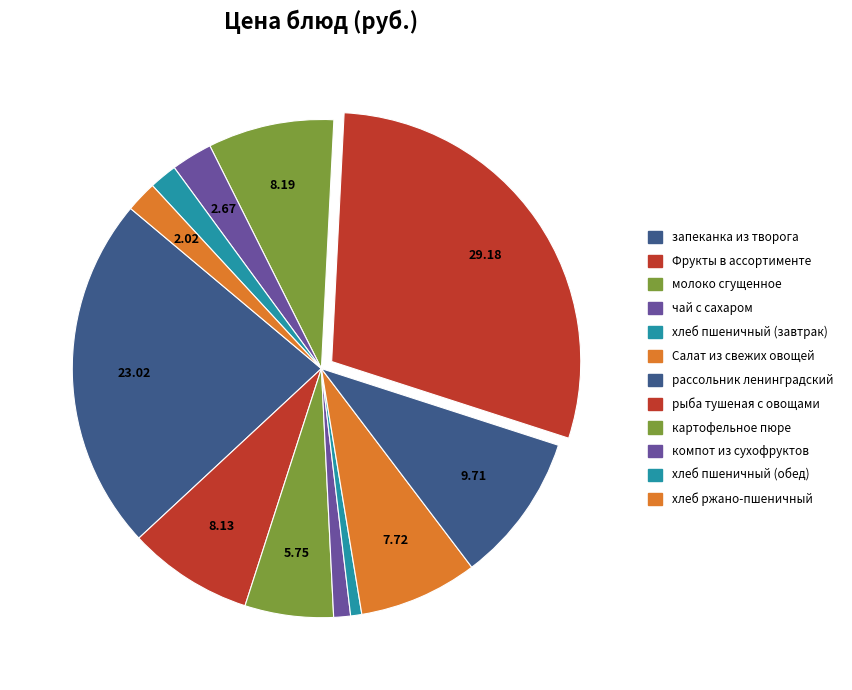

To the nearest percent, what portion does молоко сгущенное represent?

6%